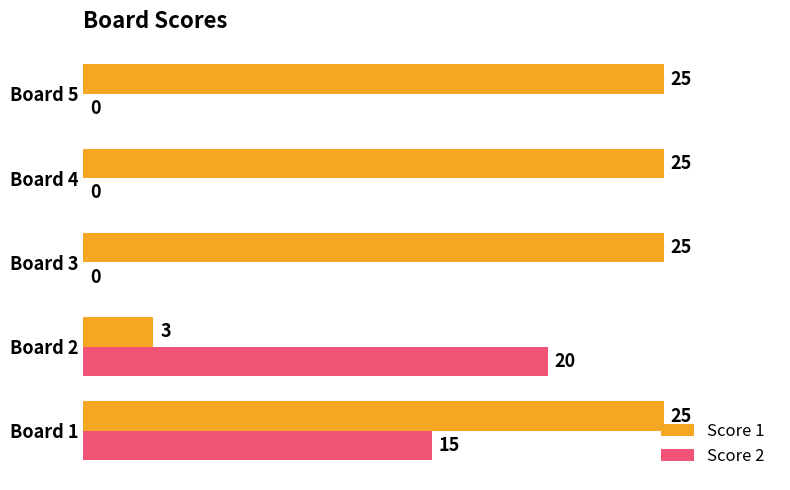

How many series are shown in this chart?

2